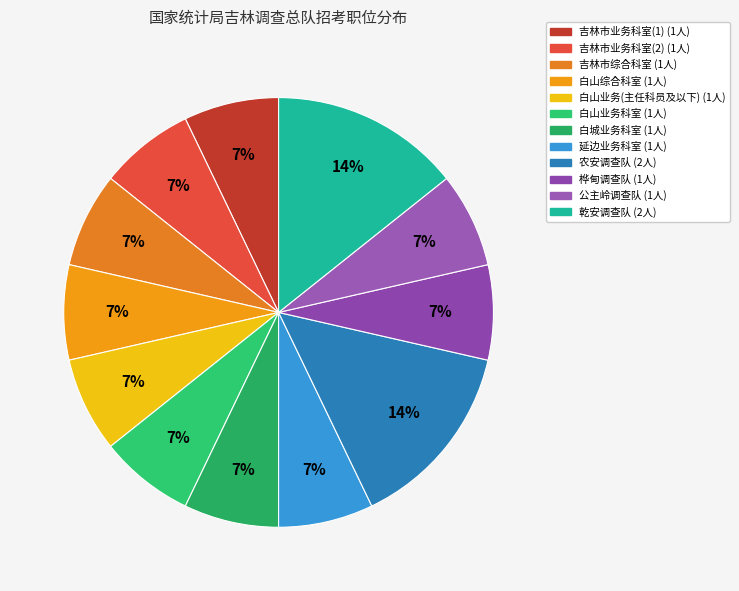

How many slices are in this pie chart?

12